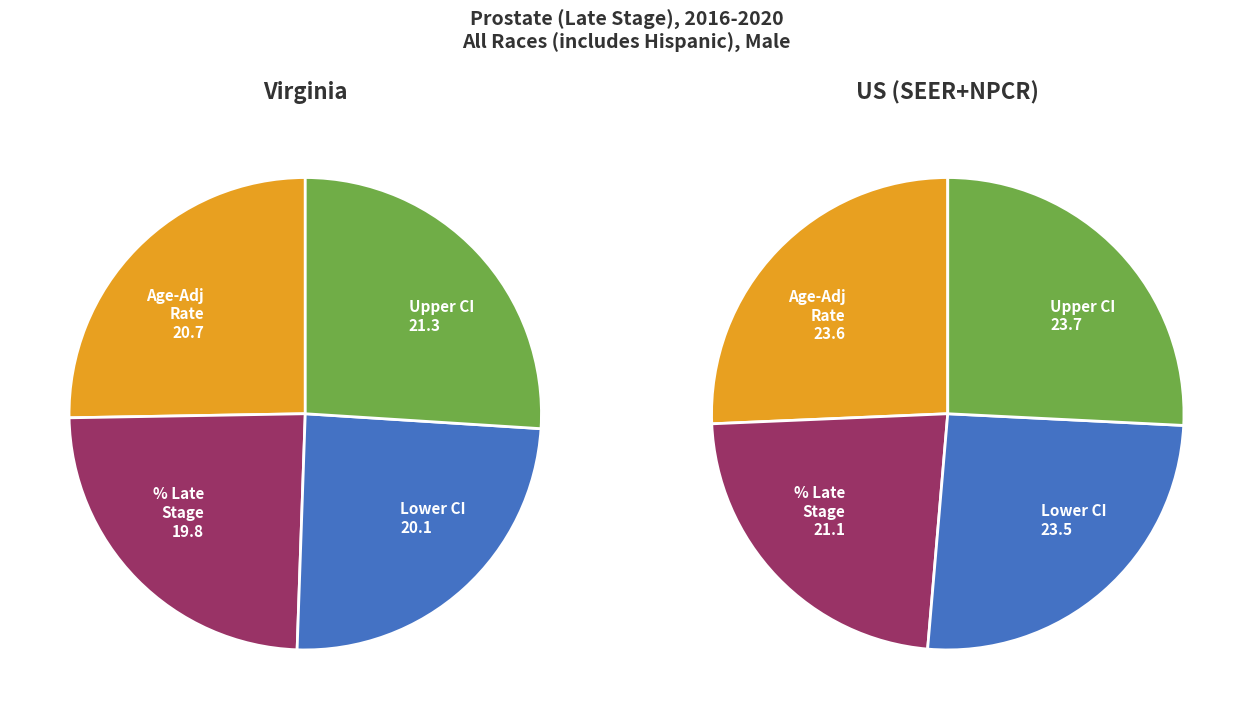

Does Percent Late Stage account for over 50% of the chart?

No